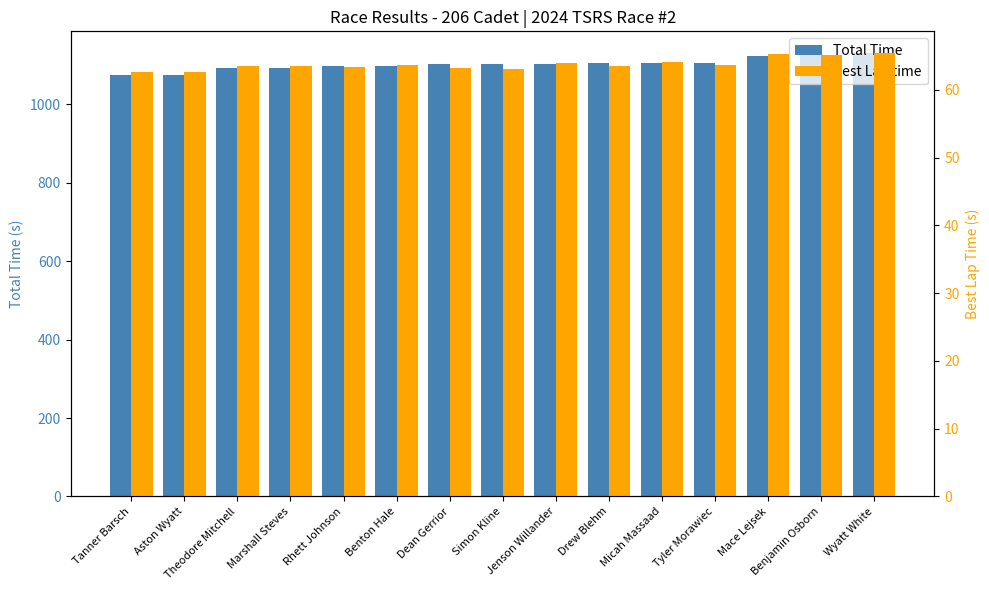

True or false: Total Time has a value of 1124.5 at Benjamin Osborn.

True